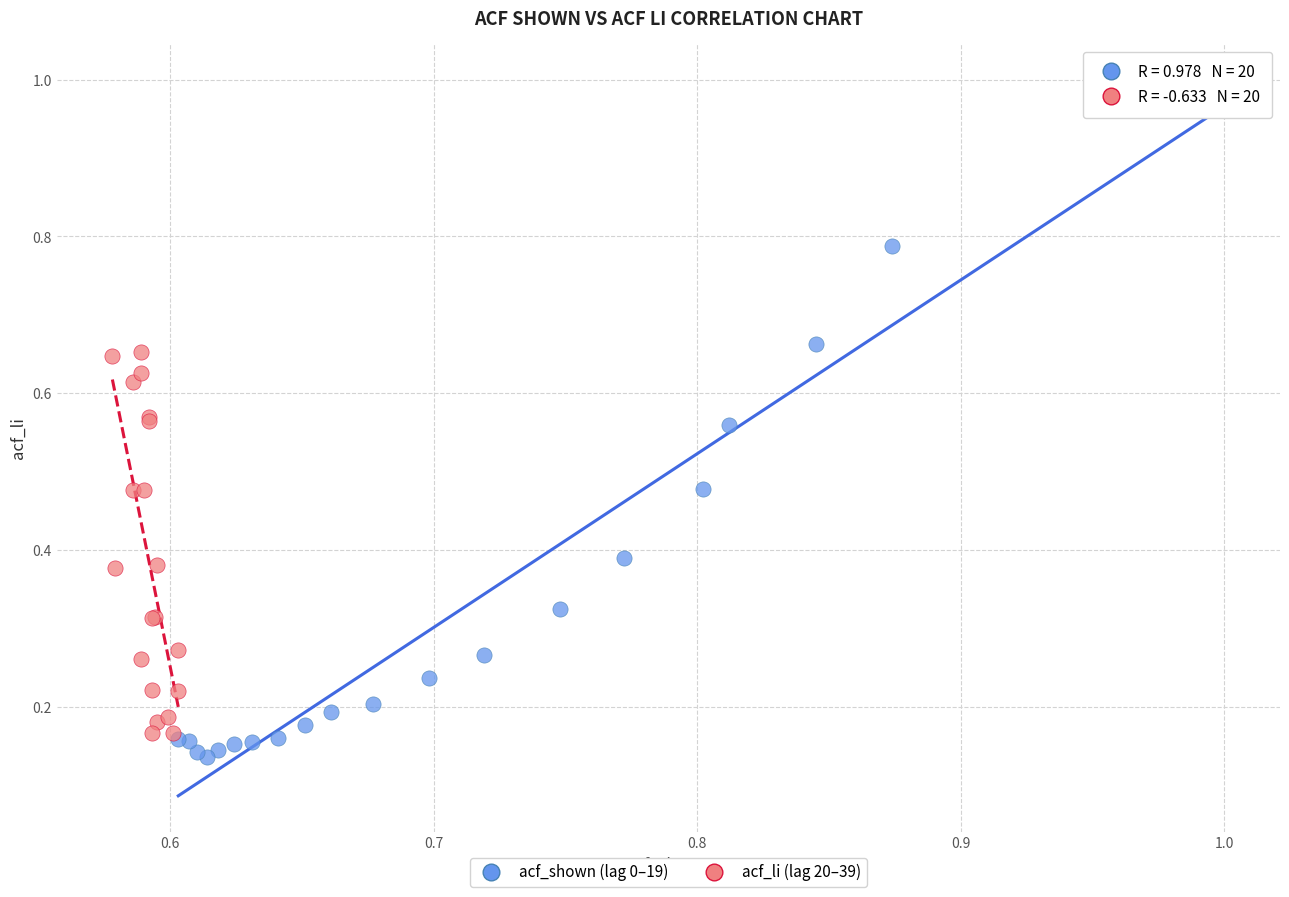

Which series contains the lowest Y value?

acf_shown (lag 0–19)